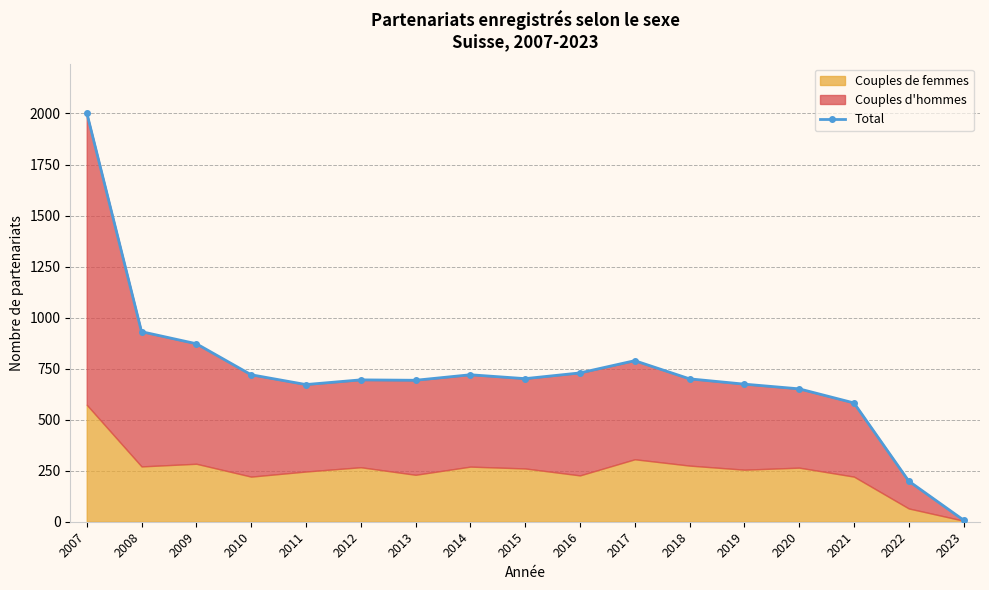

How many lines are shown in the chart?

1